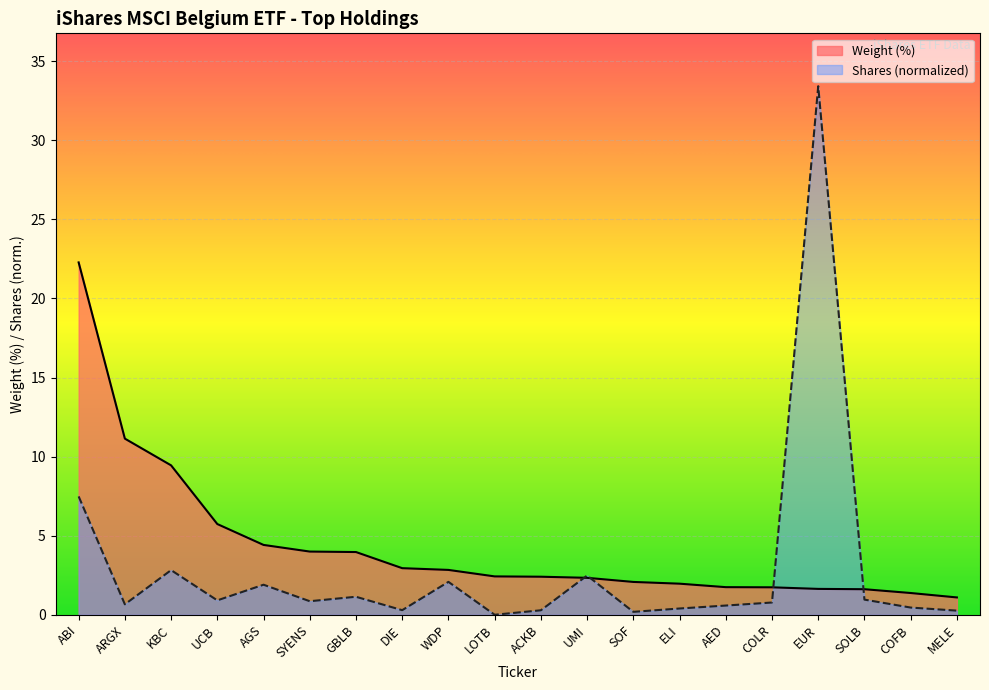

Read the Weight (%) value at LOTB.

2.4